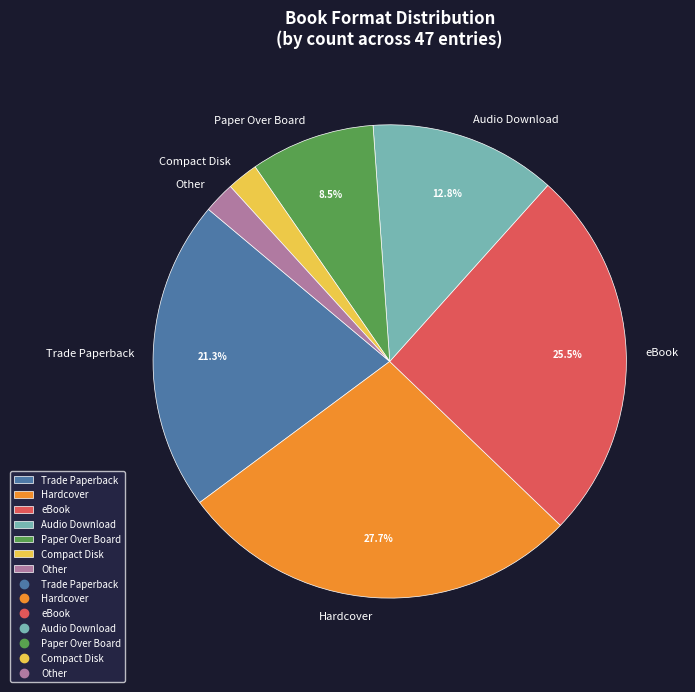

How many segments does this pie chart have?

7